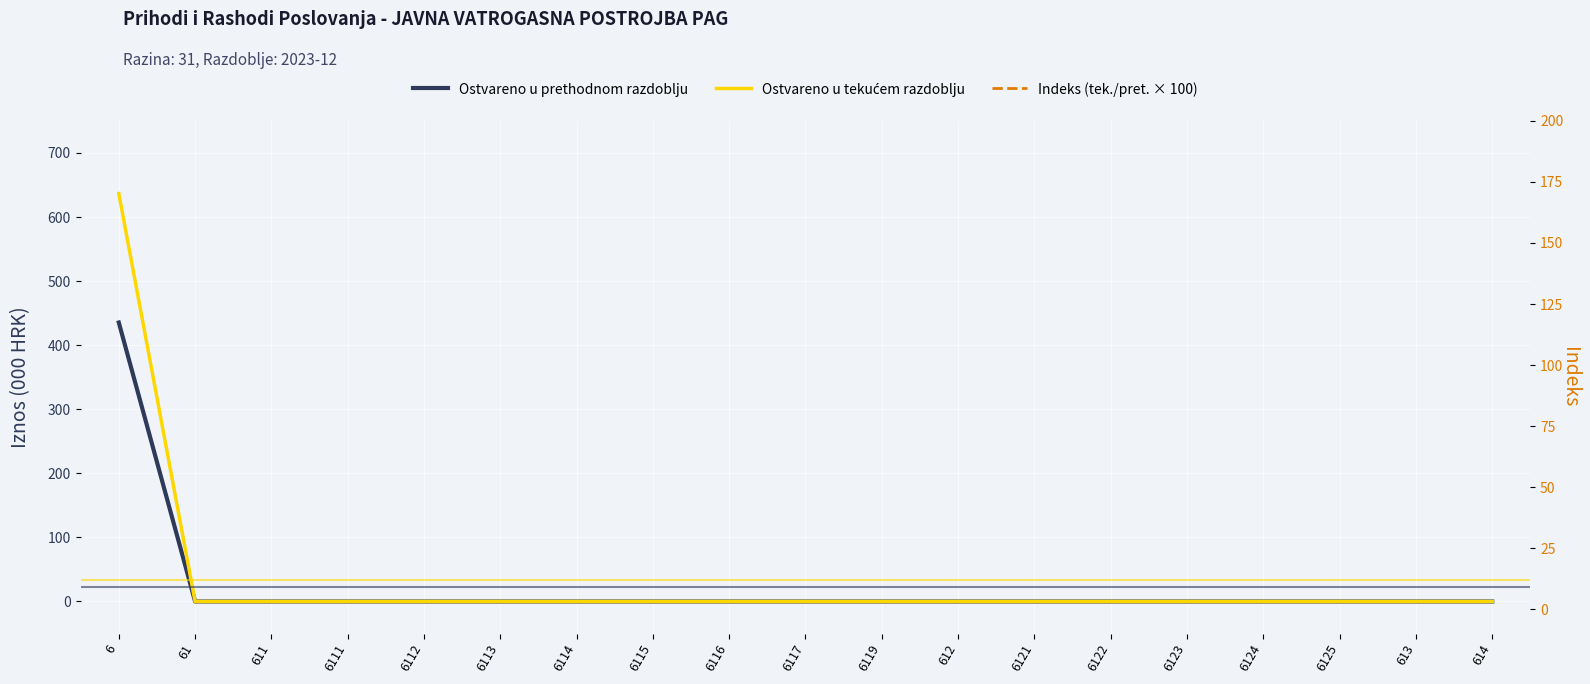

Which series has the largest total across all categories?

Ostvareno u tekućem razdoblju